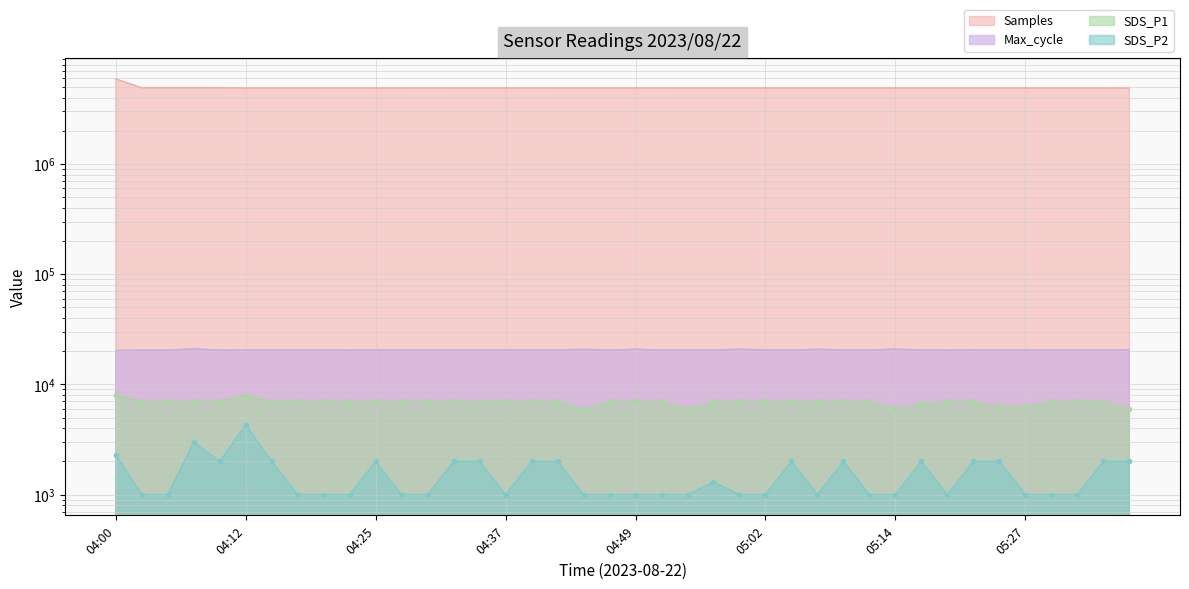

Rank the categories by Samples value from highest to lowest.

04:00, 04:05, 04:07, 04:02, 04:10, 04:30, 04:52, 04:22, 04:20, 04:40, 04:27, 04:25, 04:49, 04:32, 04:57, 04:47, 04:42, 05:14, 05:02, 05:07, 04:59, 04:54, 04:37, 04:45, 05:12, 05:04, 05:19, 05:17, 05:24, 04:35, 05:09, 05:29, 05:27, 05:32, 04:17, 05:22, 04:15, 04:12, 05:34, 05:36